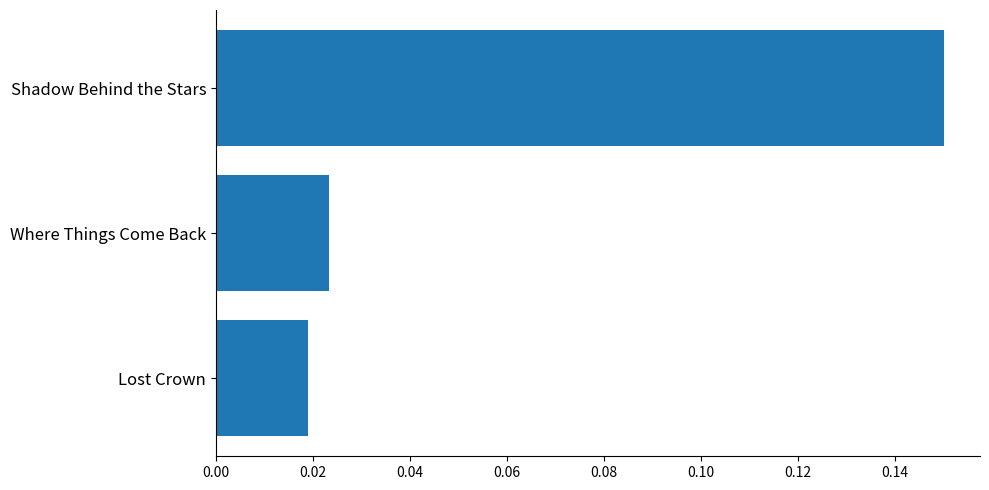

List the labels in order of value, largest first.

Shadow Behind the Stars, Where Things Come Back, Lost Crown